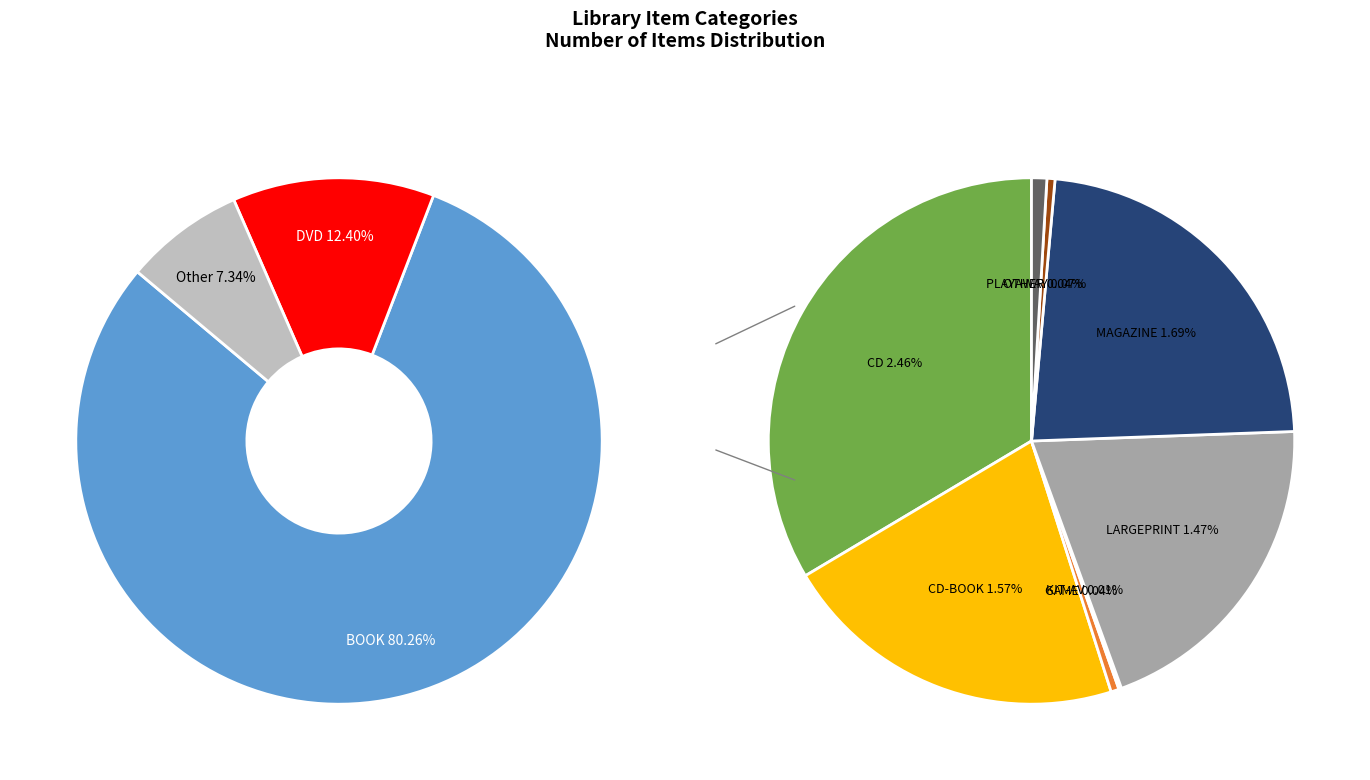

Count the number of slices in the pie.

10